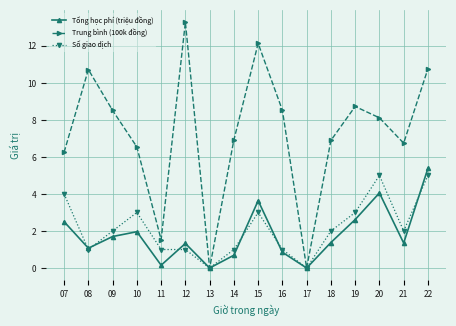

What is the sum of all Số giao dịch values?

34.0